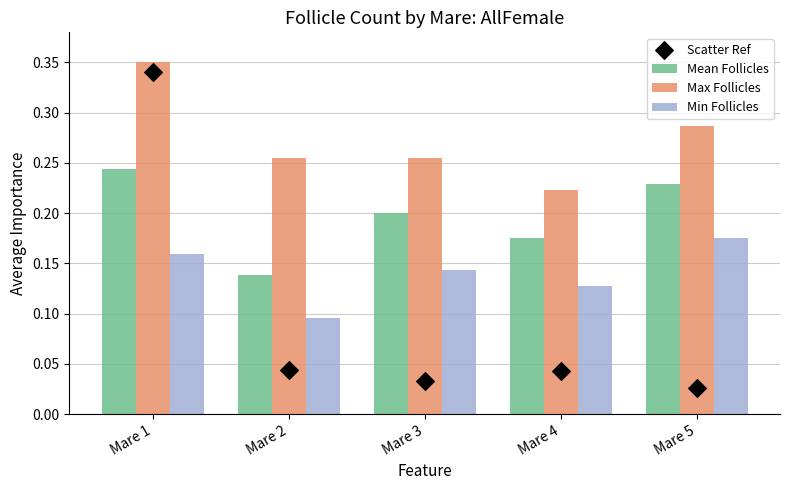

At how many categories does at least one series exceed 0?

5